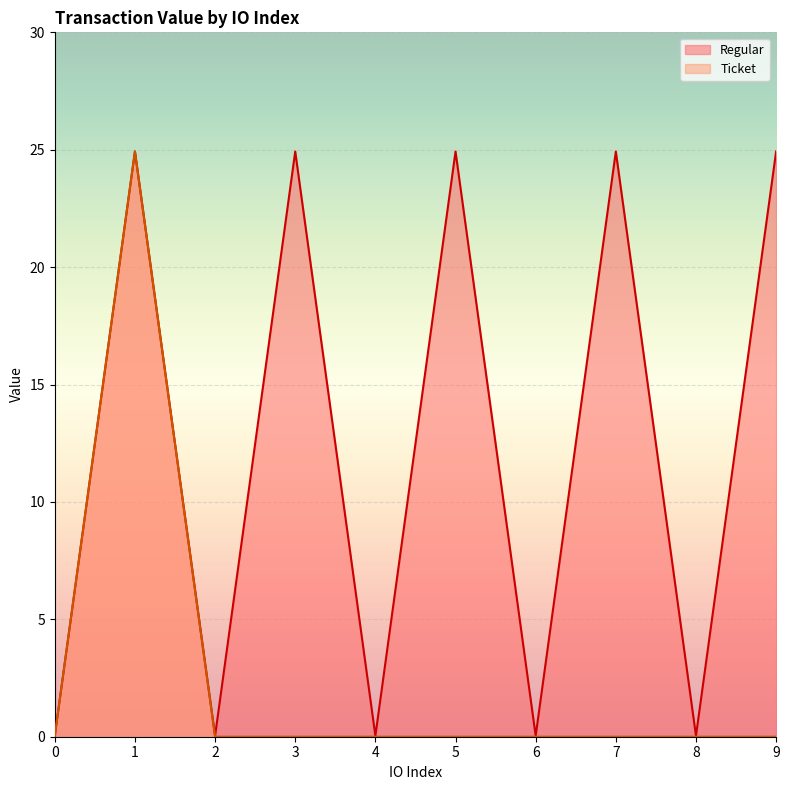

What is the sum of all values?

124.8